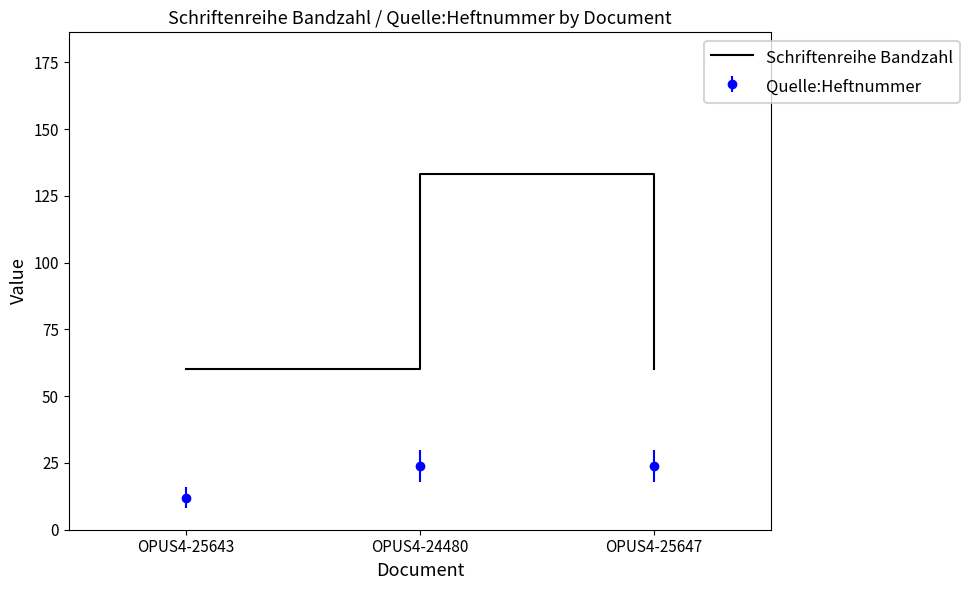

Which category has the lowest value across all series?

OPUS4-25643